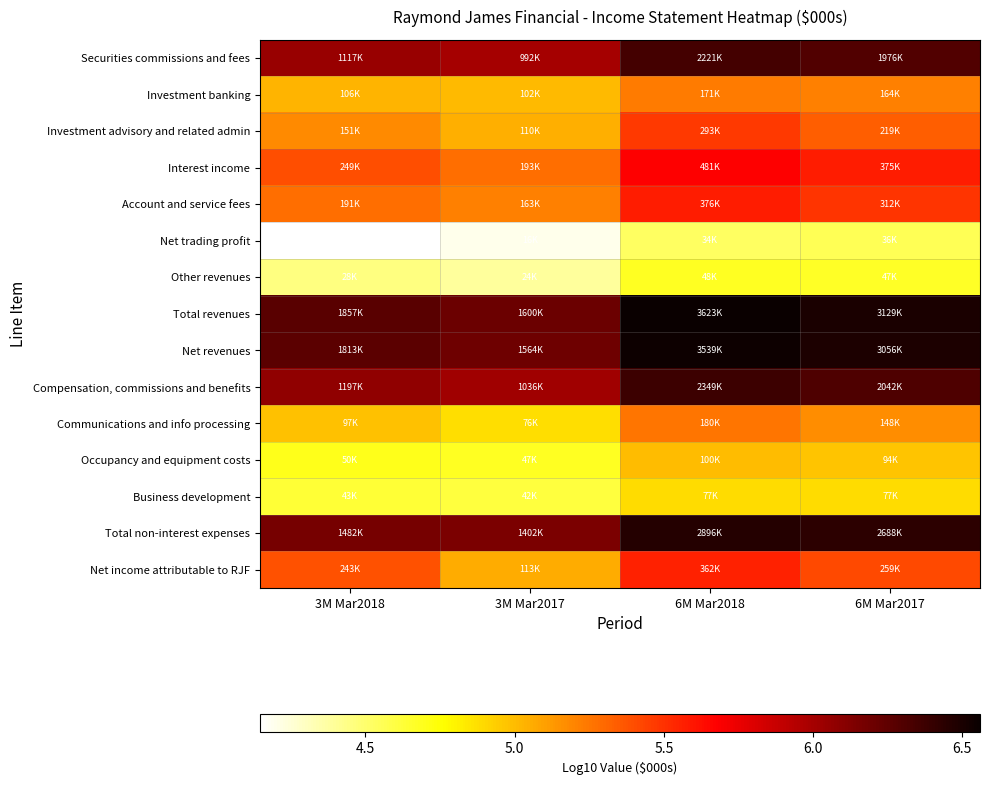

At how many categories does at least one series exceed 5?

4